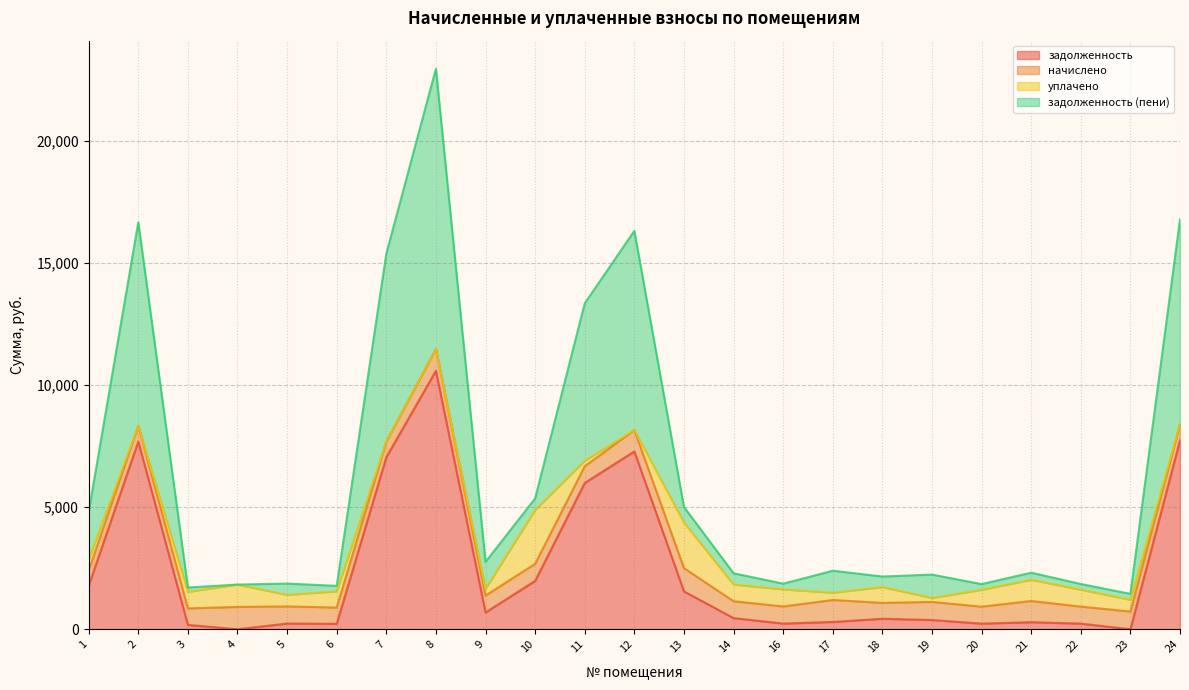

At which category is the sum across all series the highest?

8